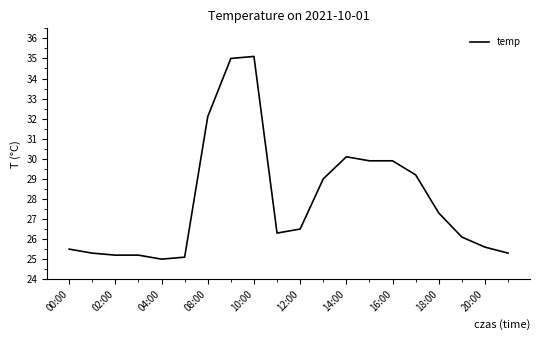

What is the minimum value shown in the chart?

25.0